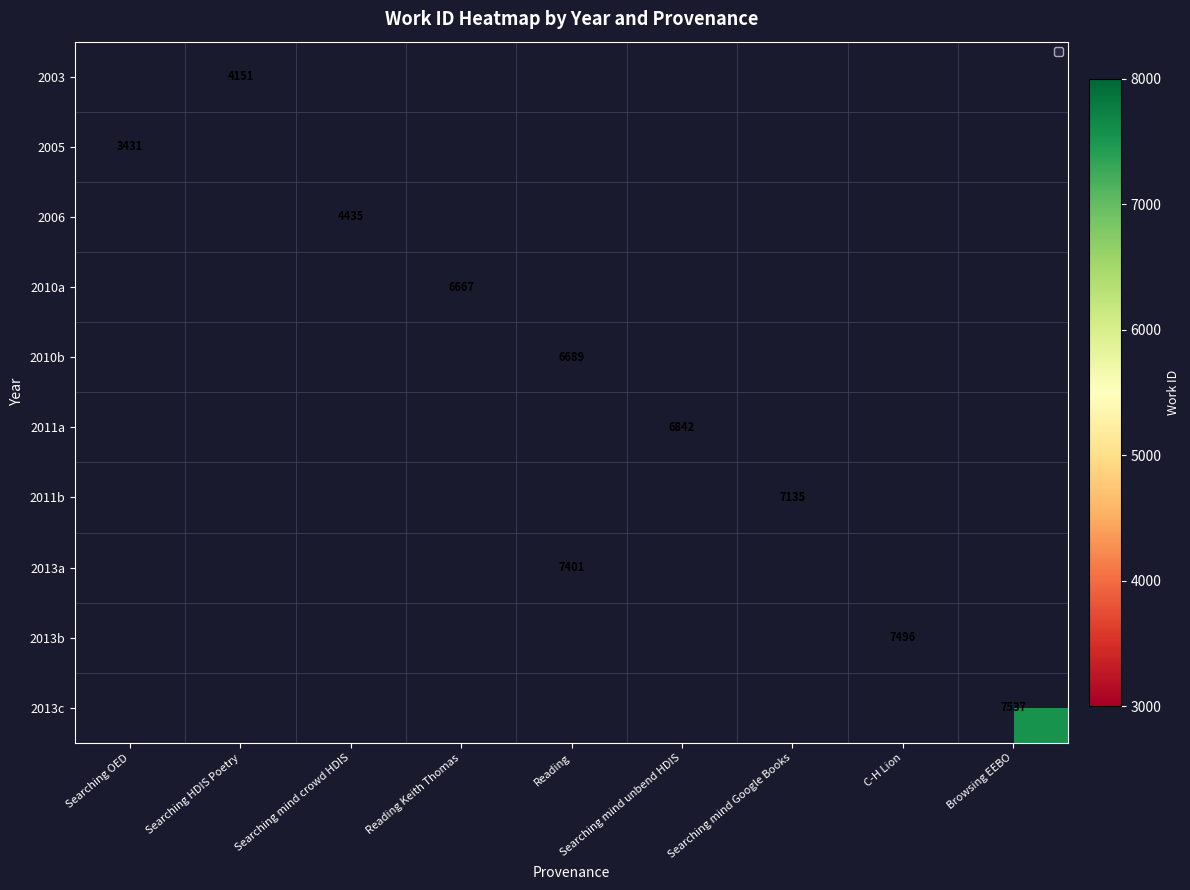

What is the smallest value displayed?

3431.0